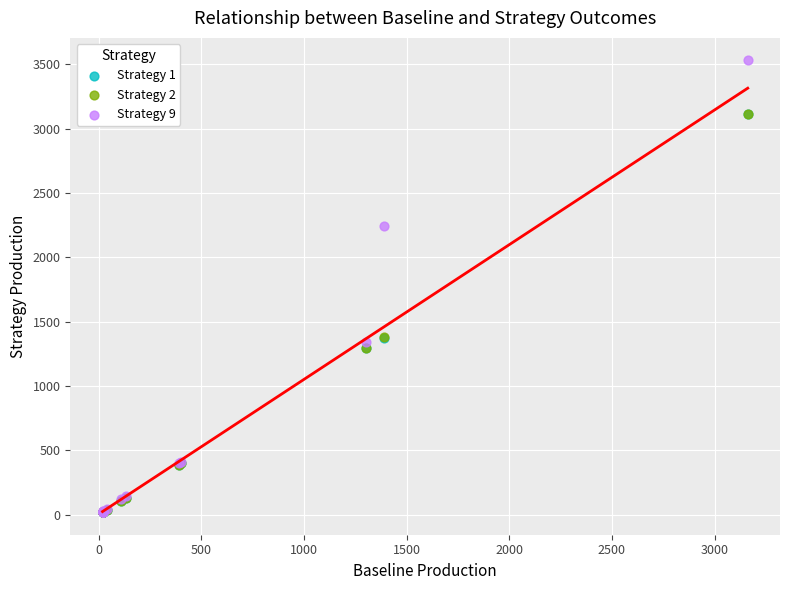

What are all the series names shown in the legend?

Strategy 1, Strategy 2, Strategy 9